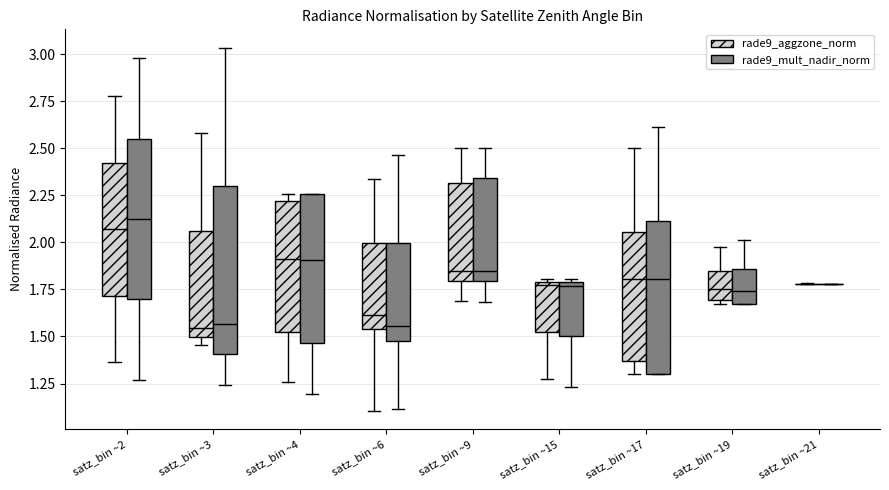

Where does the upper whisker of the box for satz_bin ~9 (rade9_mult_nadir_norm) end on the y-axis? The values are not printed on the chart, so give them approximately, as read against the axis.

2.50